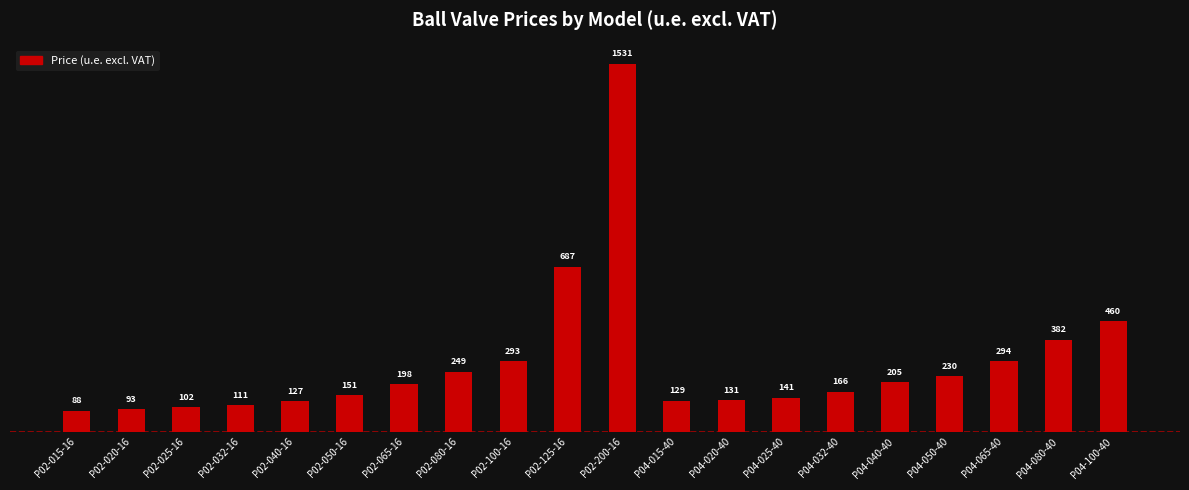

True or false: the data shows 90.2 at P02-080-16.

False